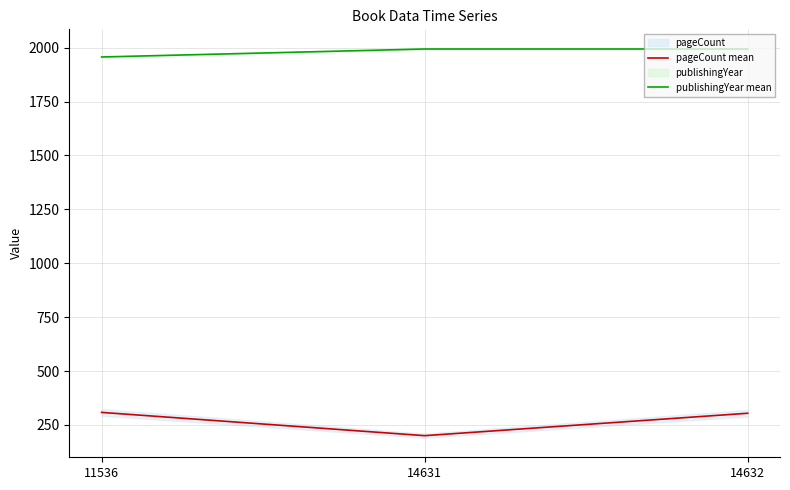

The pageCount mean series shows 487 at 11536. True or false?

False